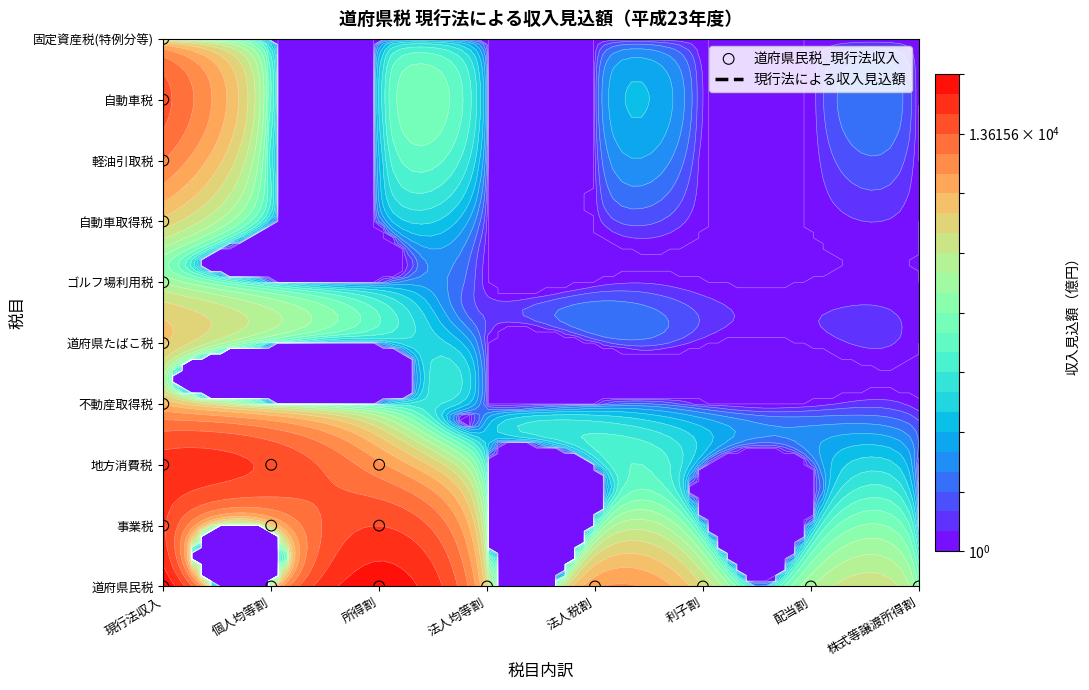

Is it true that 自動車税 equals 0 at 1?

True